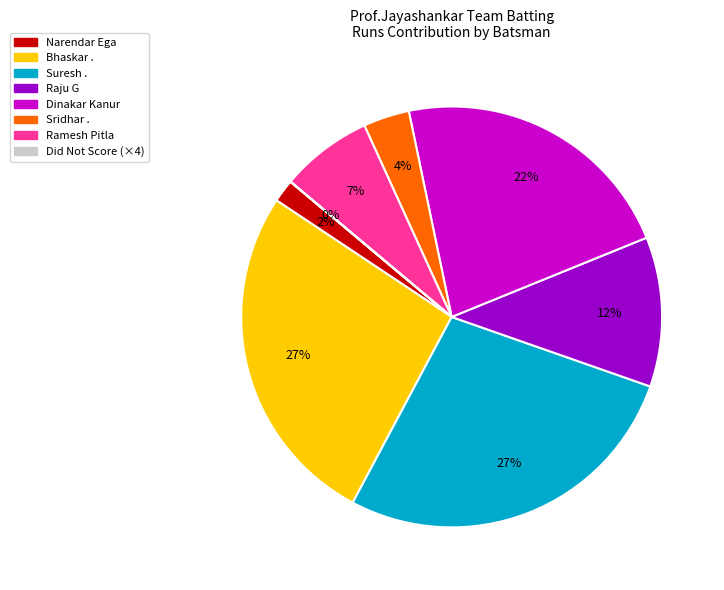

To the nearest percent, what is the difference between the largest and smallest slice percentages?

27%